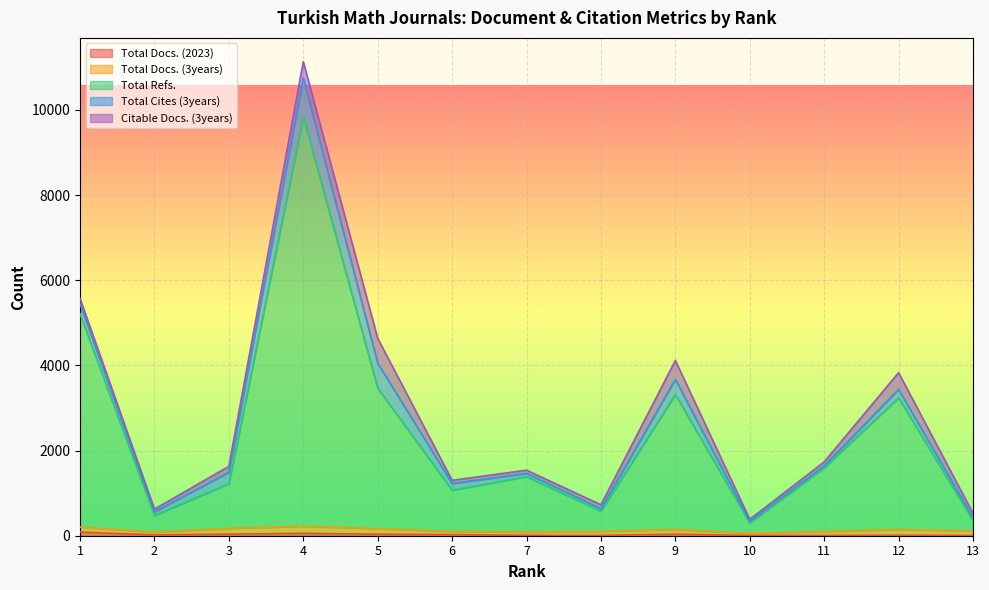

Which series has the largest range (max minus min)?

Total Refs.